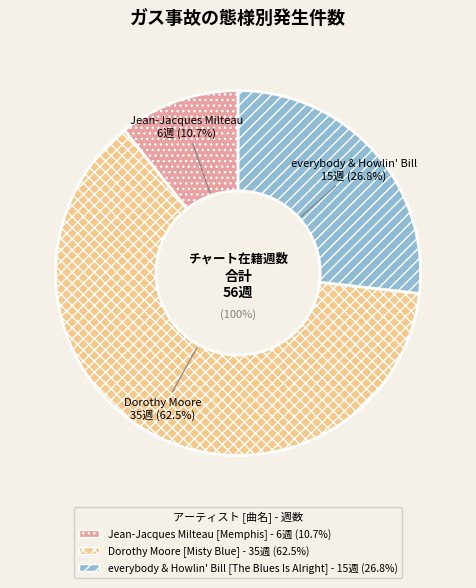

Does Dorothy Moore represent more than half of the total?

Yes